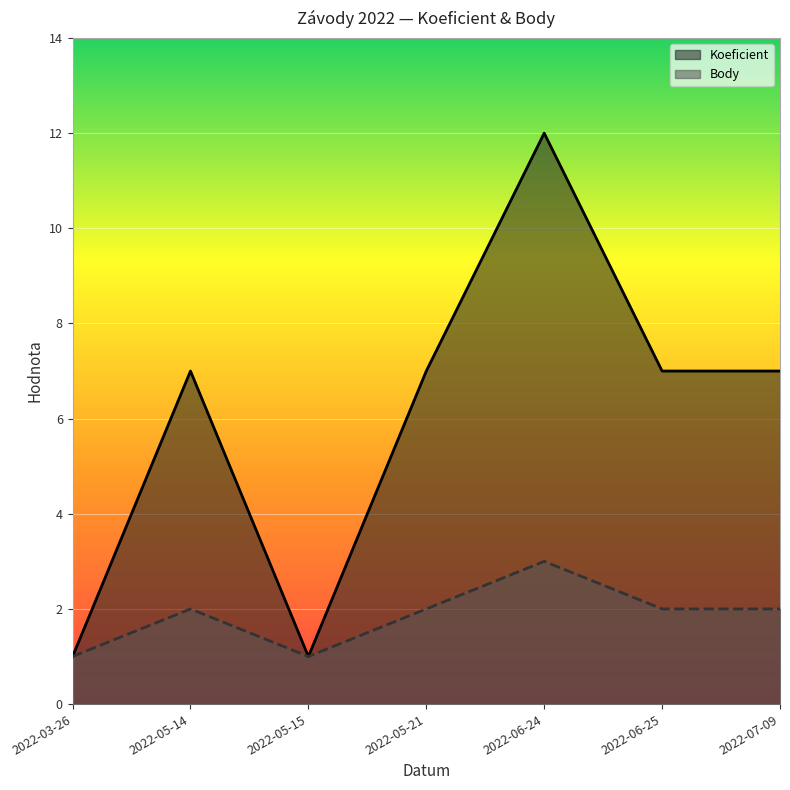

List the labels in order of Body value, largest first.

2022-06-24, 2022-05-14, 2022-05-21, 2022-06-25, 2022-07-09, 2022-03-26, 2022-05-15